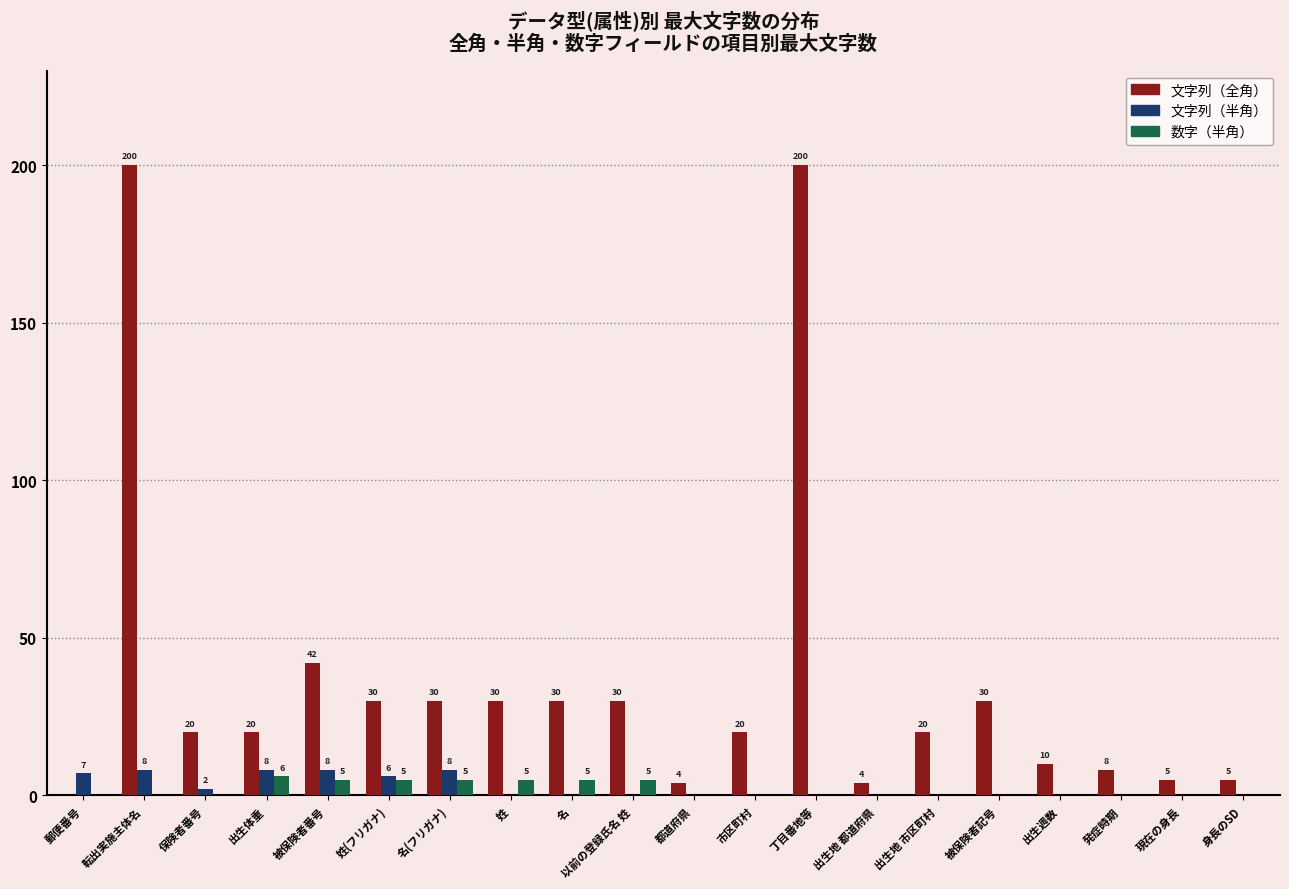

Reading left to right, list all the values displayed in this chart.

文字列（全角）: 0	200	20	20	42	30	30	30	30	30	4	20	200	4	20	30	10	8	5	5
文字列（半角）: 7	8	2	8	8	6	8	0	0	0	0	0	0	0	0	0	0	0	0	0
数字（半角）: 0	0	0	6	5	5	5	5	5	5	0	0	0	0	0	0	0	0	0	0